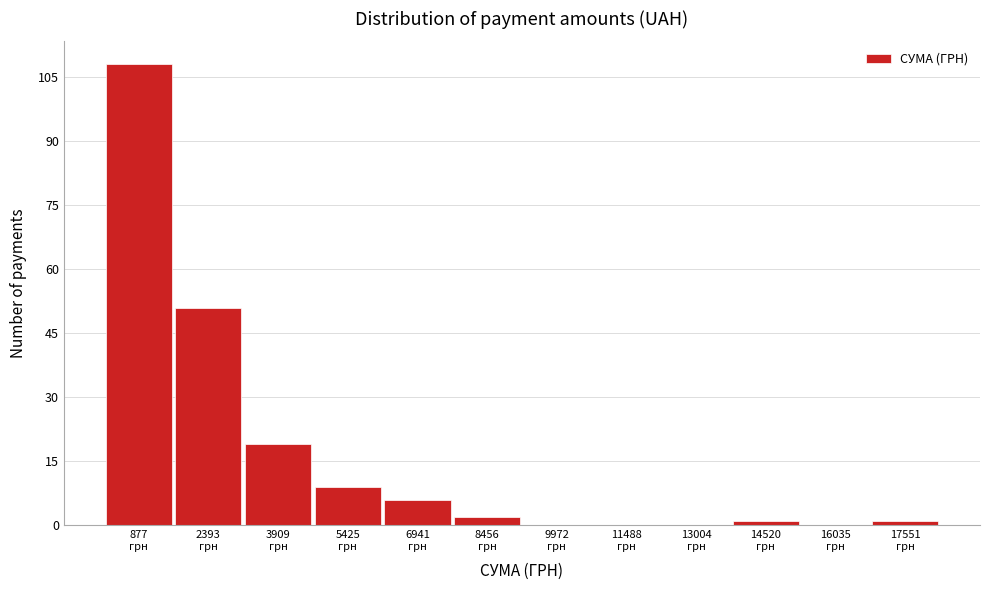

Which range on the x-axis has the tallest bar?

200 to 1600